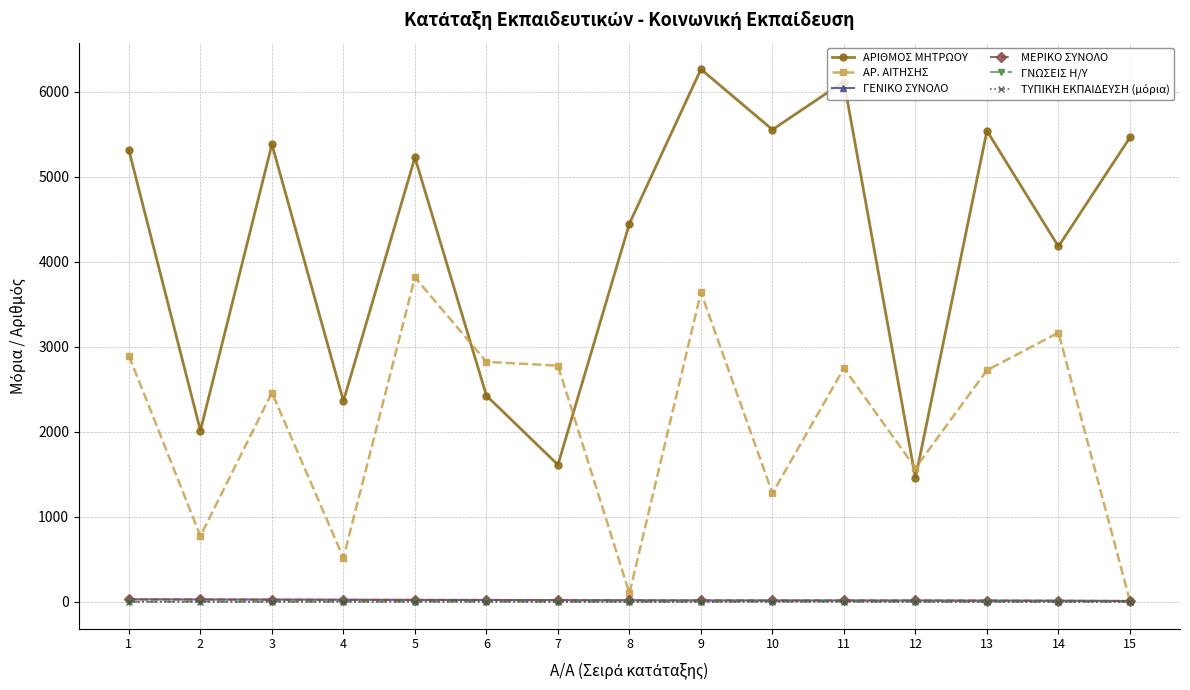

Which series changed the most between 3 and 15?

ΑΡ. ΑΙΤΗΣΗΣ